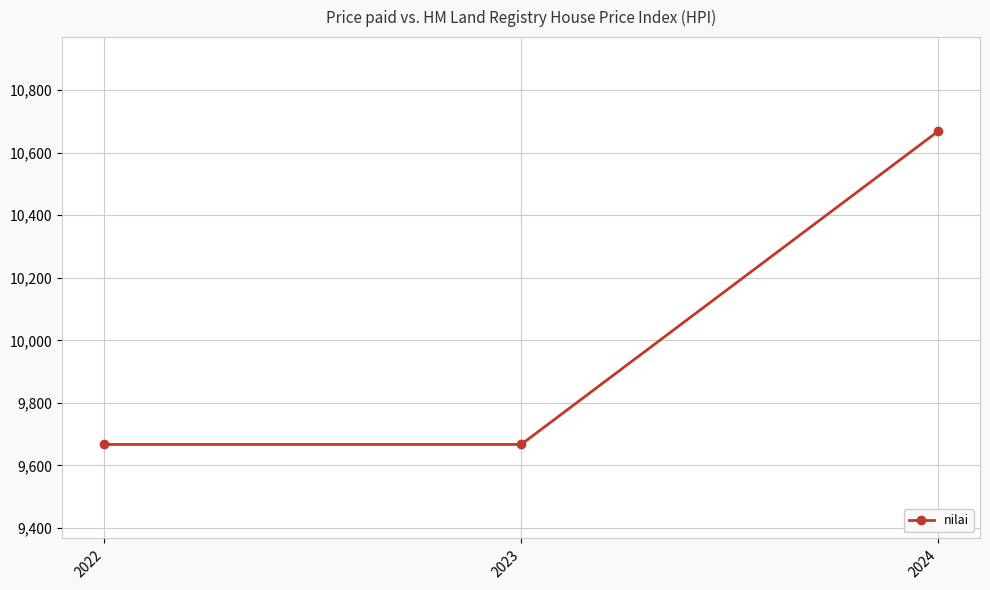

Does the chart have visible grid lines?

Yes